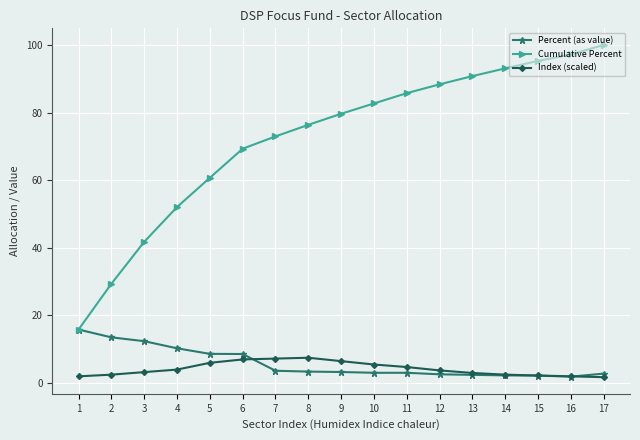

True or false: Index (scaled) and Cumulative Percent intersect in this chart.

False